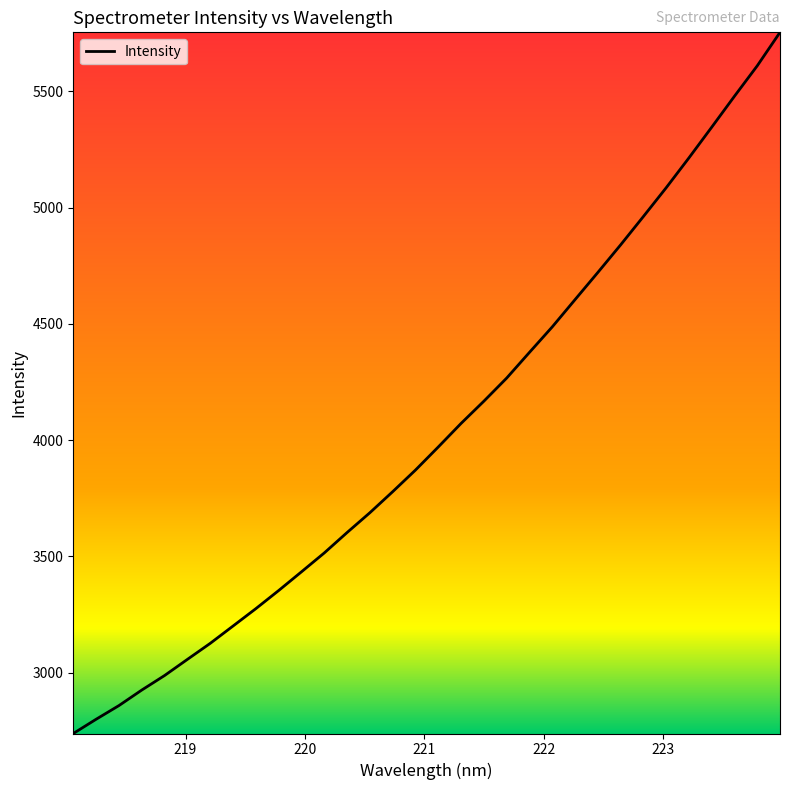

What is the maximum value shown in the chart?

5754.5